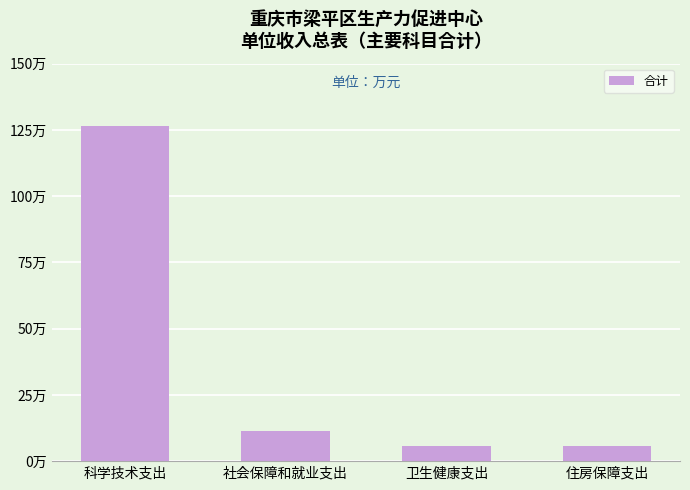

Does the chart contain any negative values?

No